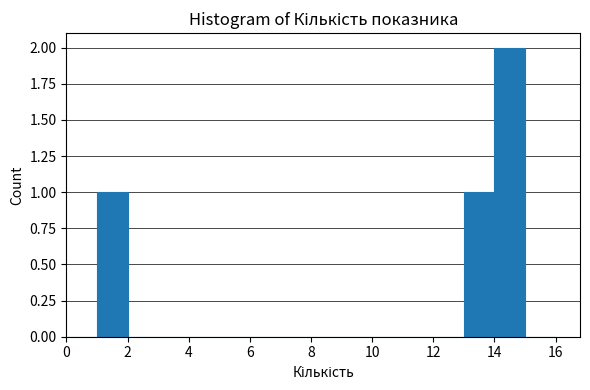

How tall is the bar that spans 1 to 2 on the x-axis? The values are not printed on the chart, so give them approximately, as read against the axis.

1